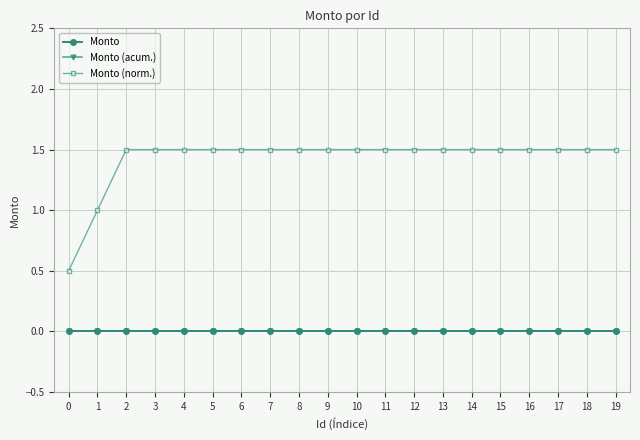

At how many categories does at least one series exceed 0?

20